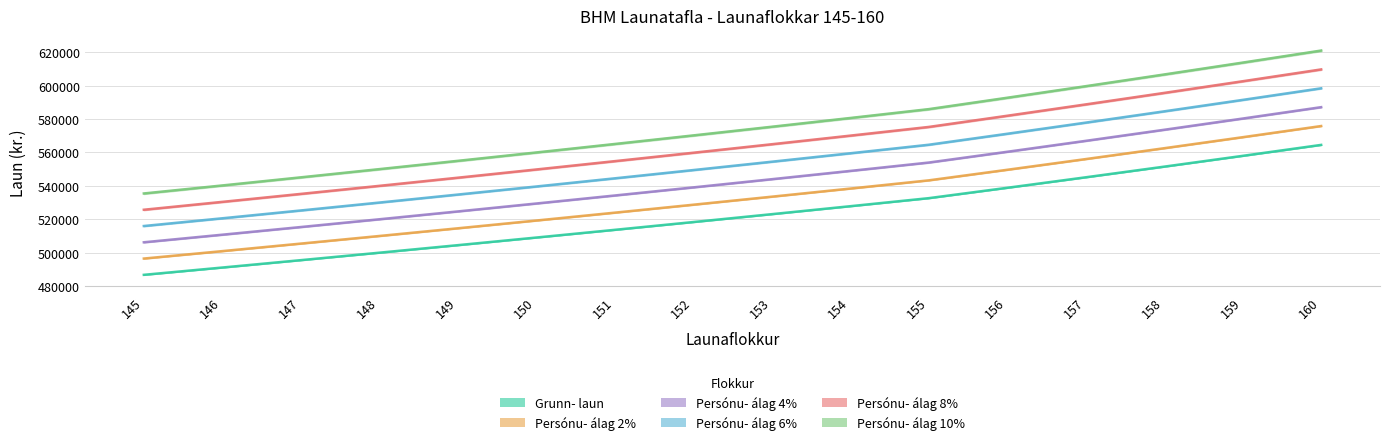

Rank the series by their average value, from highest to lowest.

Persónu- álag 10%, Persónu- álag 8%, Persónu- álag 6%, Persónu- álag 4%, Persónu- álag 2%, Grunn- laun